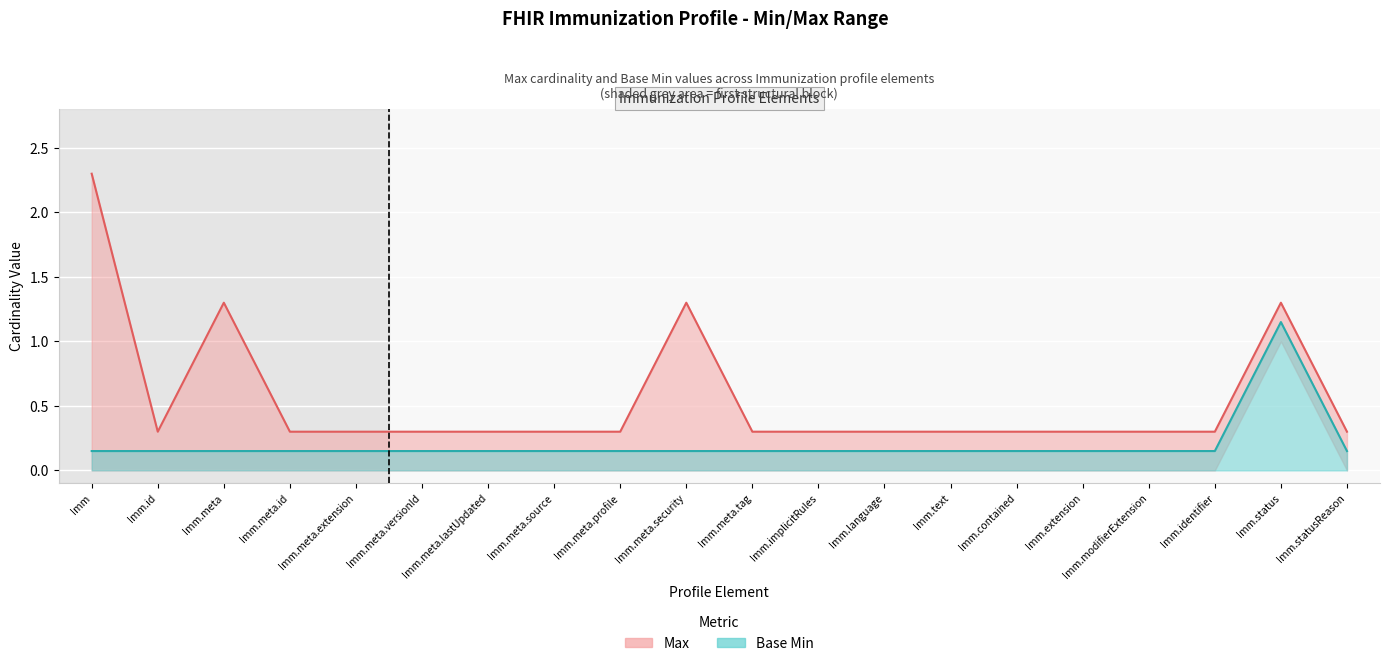

Is it true that the value at Imm.id is 0.1?

False